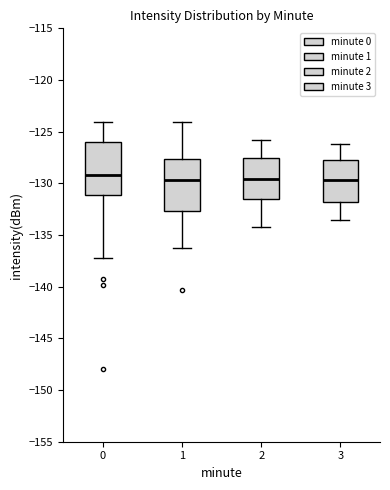

Reading left to right, read every box against the y-axis: the position of its median line, the range the box covers, and the ends of its whiskers. The values are not printed on the chart, so give them approximately, as read against the axis.

0: median -129.0, box -131.0 to -126.0, whiskers -137.0 to -124.0
1: median -129.5, box -132.5 to -127.5, whiskers -136.0 to -124.0
2: median -129.5, box -131.5 to -127.5, whiskers -134.0 to -126.0
3: median -129.5, box -132.0 to -127.5, whiskers -133.5 to -126.0